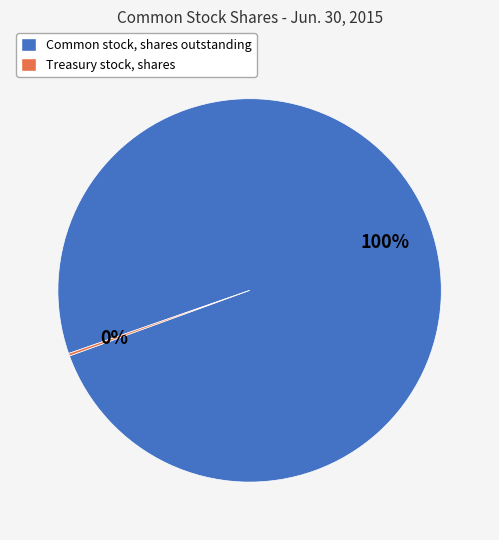

What is the largest slice in the pie chart?

Common stock, shares outstanding